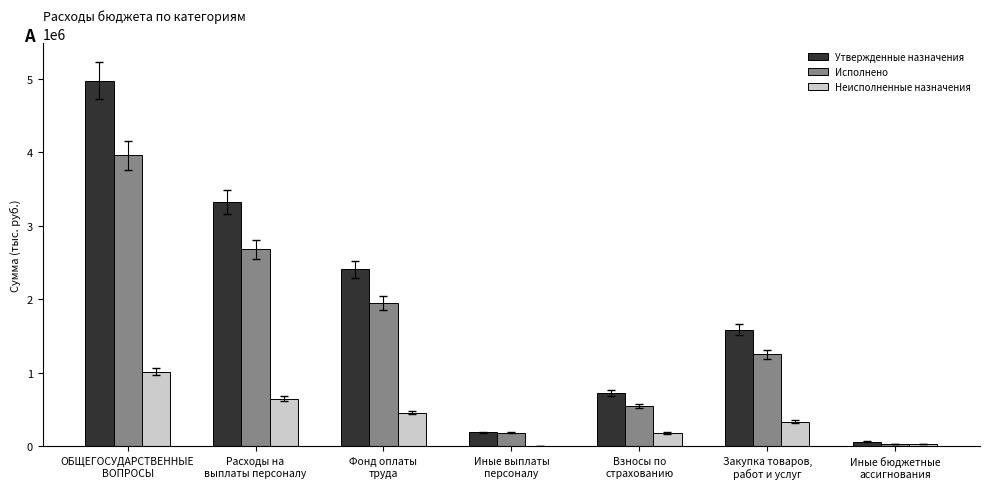

Where does the Исполнено series first go above 1252343?

ОБЩЕГОСУДАРСТВЕННЫЕ
ВОПРОСЫ